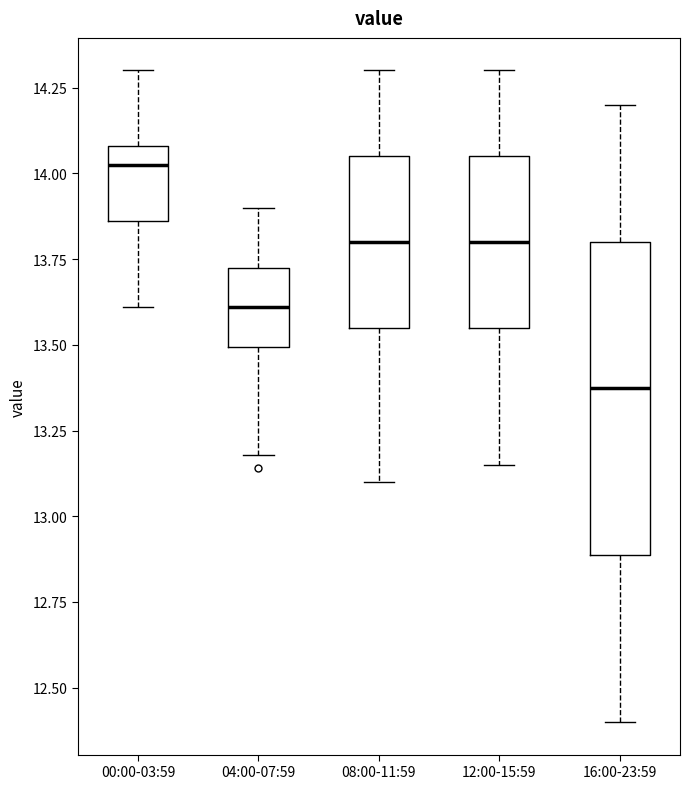

Which box is the tallest, from its lower edge to its upper edge?

16:00-23:59